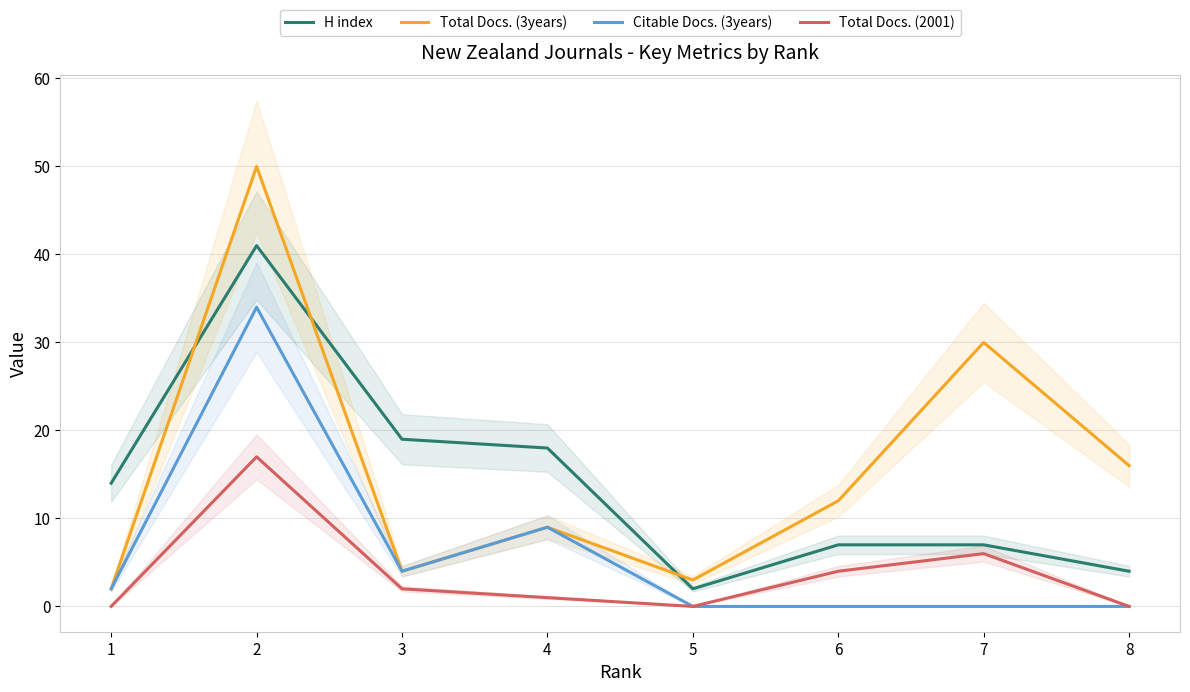

List the labels in order of Total Docs. (2001) value, smallest first.

1, 5, 8, 4, 3, 6, 7, 2